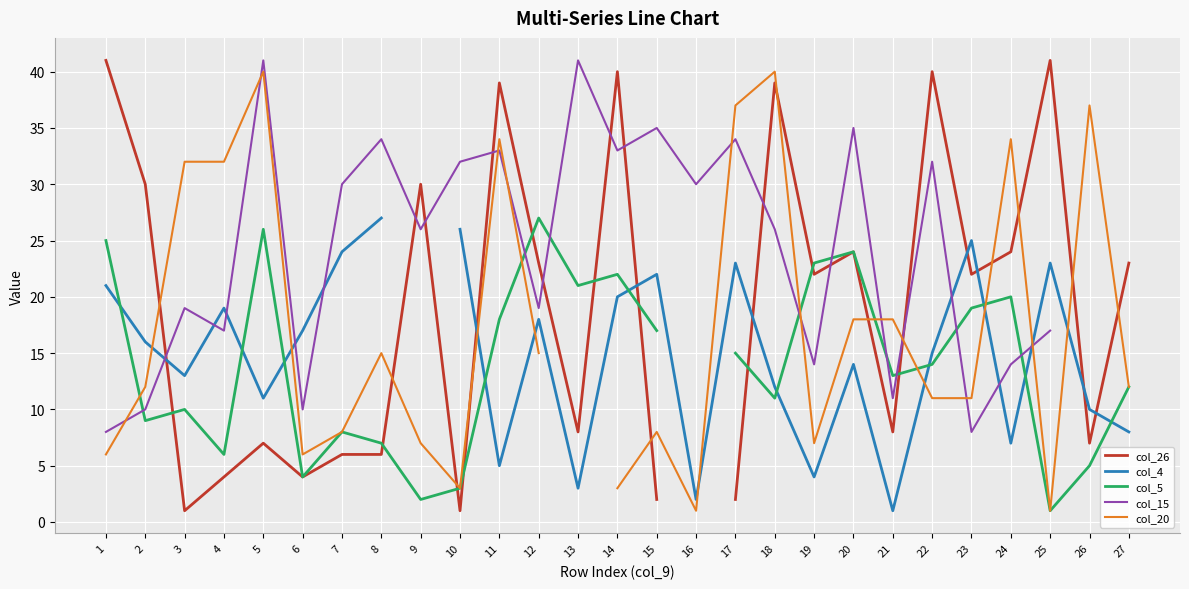

Rank the series by their maximum value, from lowest to highest.

col_4, col_5, col_20, col_26, col_15